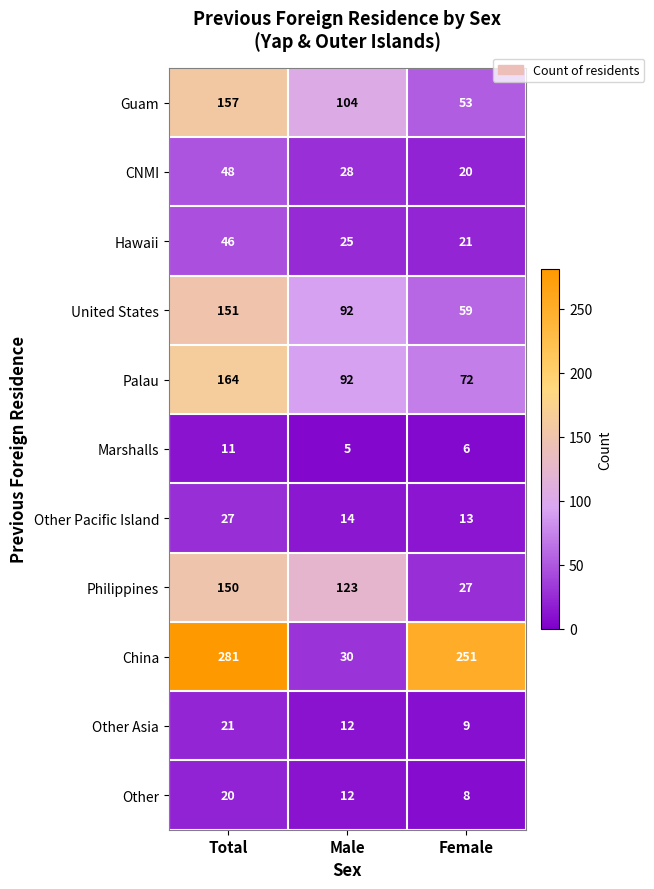

Rank the series by their maximum value, from lowest to highest.

Marshalls, Other, Other Asia, Other Pacific Island, Hawaii, CNMI, Philippines, United States, Guam, Palau, China